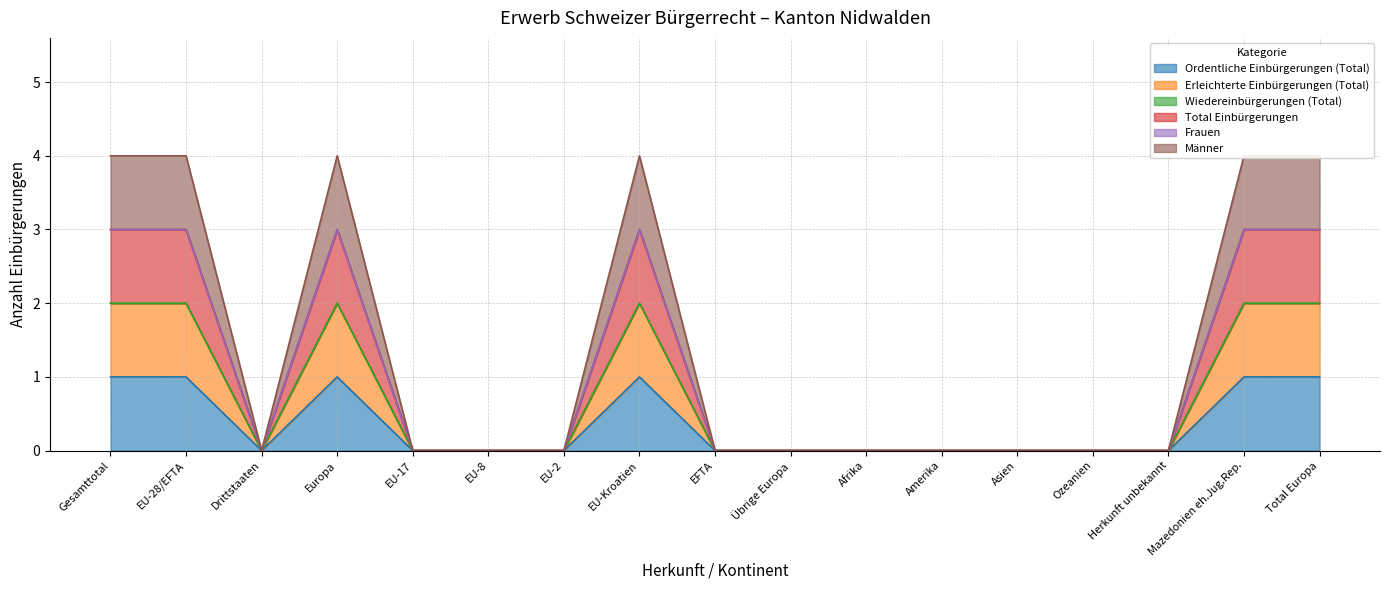

Rank the categories by Männer value from lowest to highest.

Drittstaaten, EU-17, EU-8, EU-2, EFTA, Übrige Europa, Afrika, Amerika, Asien, Ozeanien, Herkunft unbekannt, Gesamttotal, EU-28/EFTA, Europa, EU-Kroatien, Mazedonien eh.Jug.Rep., Total Europa